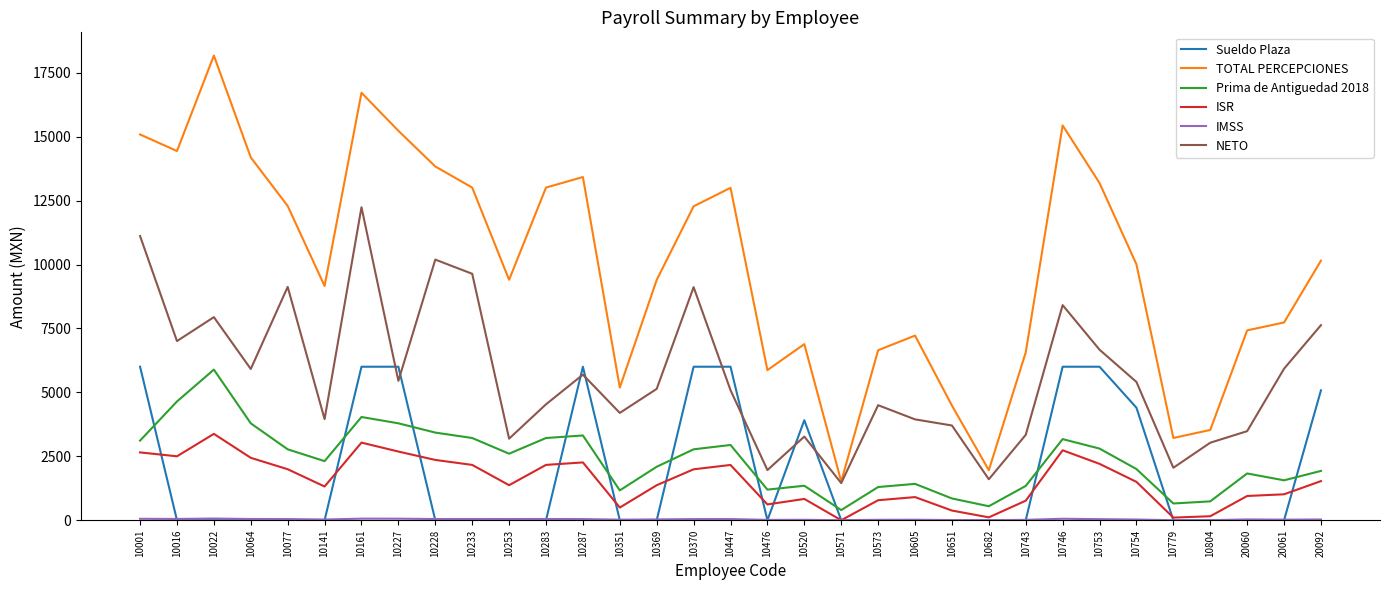

Which series has the widest spread of values?

TOTAL PERCEPCIONES